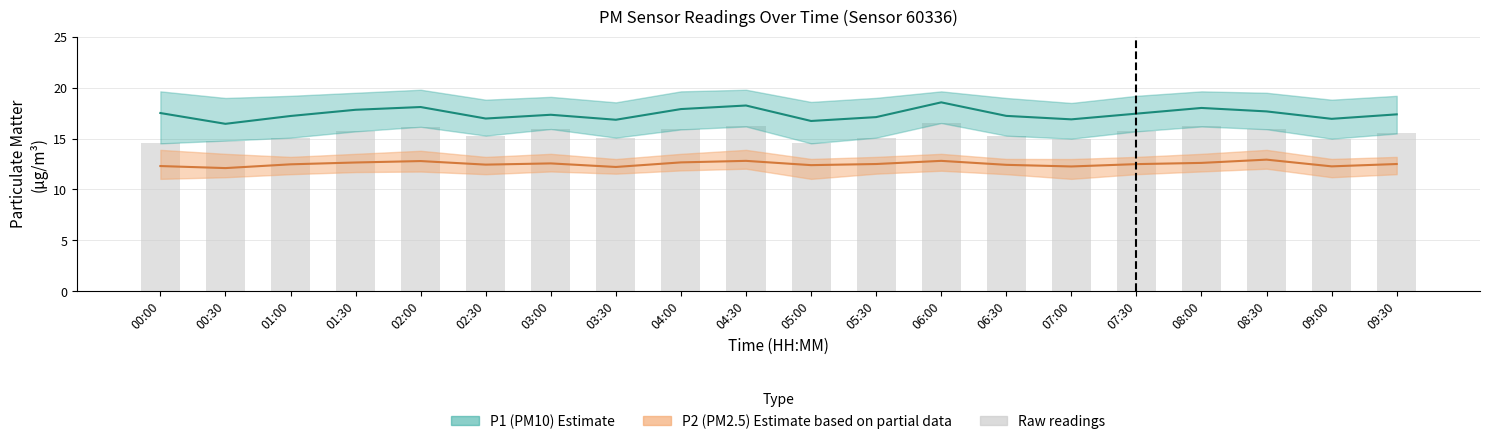

Which category has the lowest value across all series?

00:00